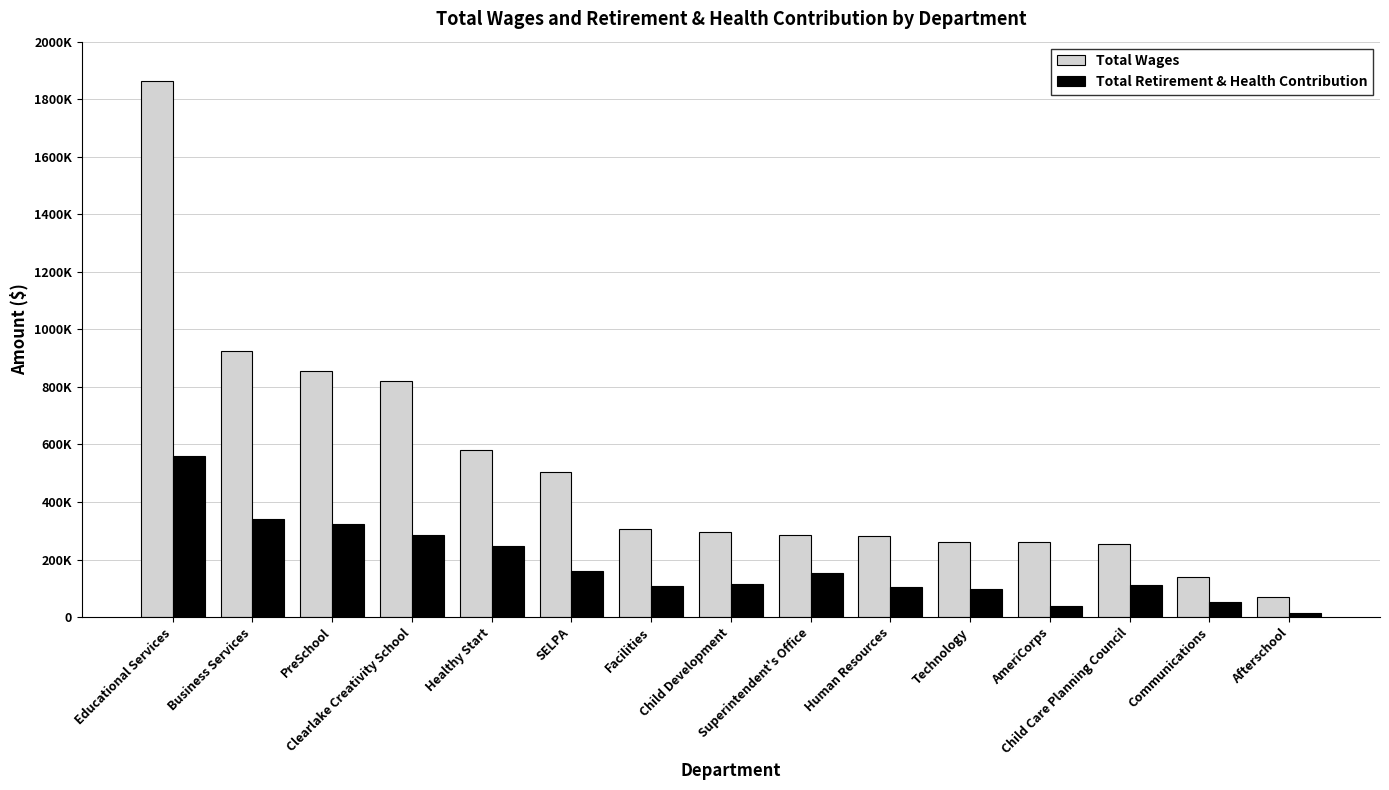

At which category does the chart reach its minimum across all series?

Afterschool